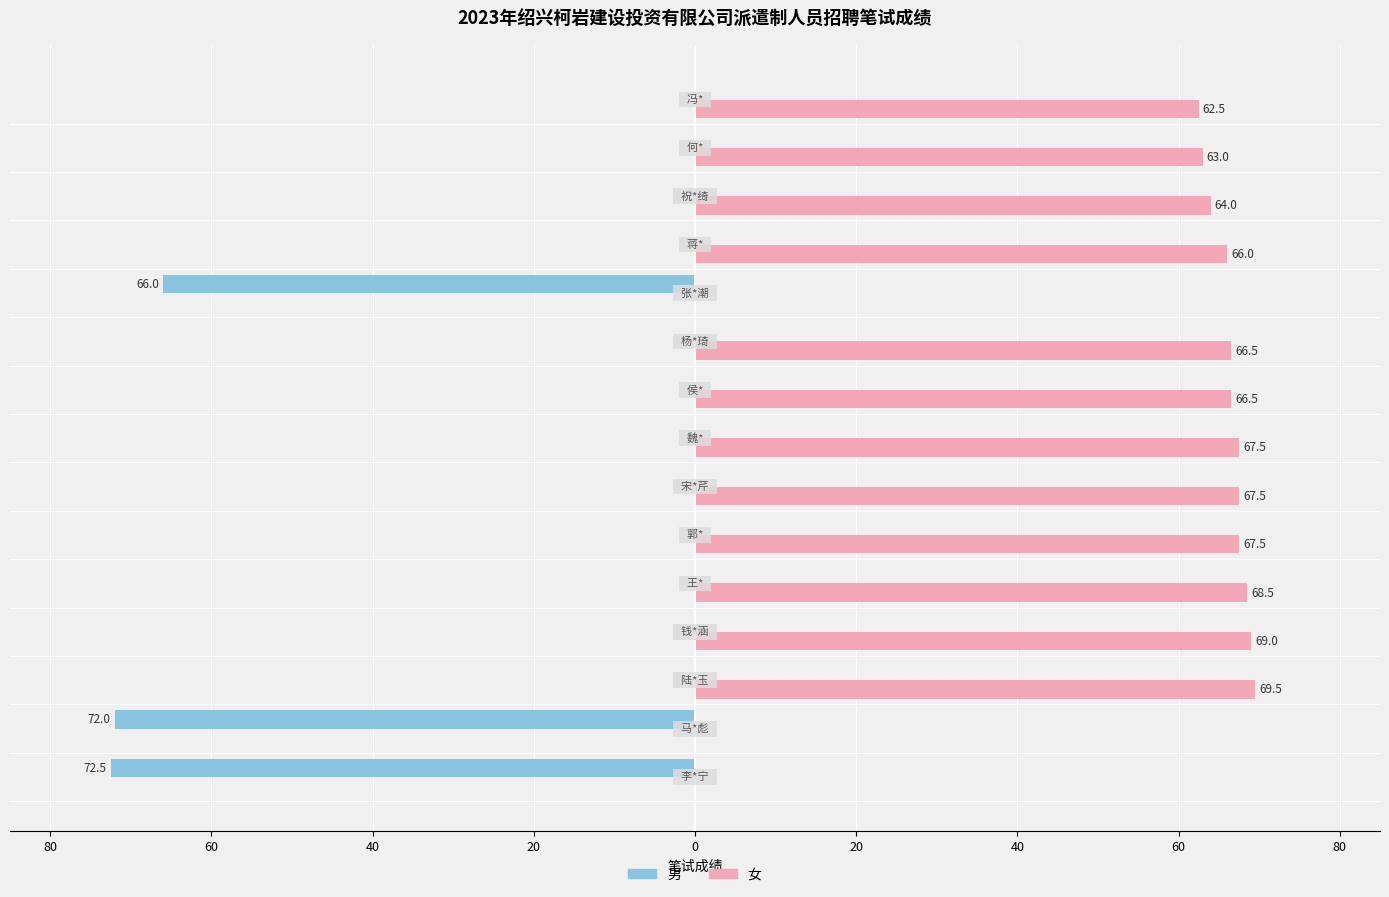

What are all the series names shown in the legend?

男, 女